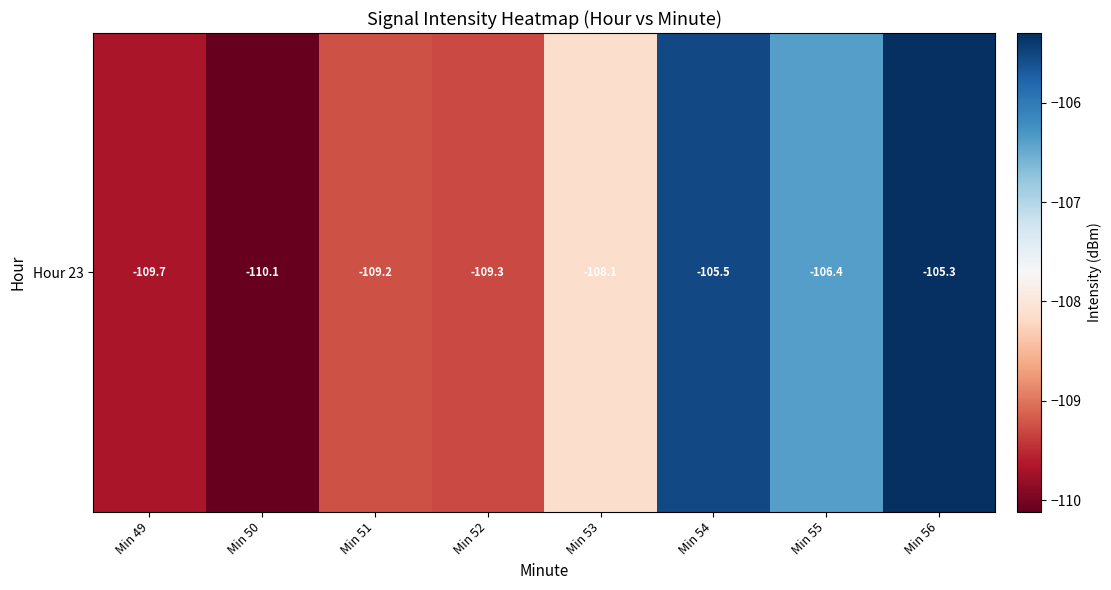

Rank the categories by value from lowest to highest.

Min 50, Min 49, Min 52, Min 51, Min 53, Min 55, Min 54, Min 56